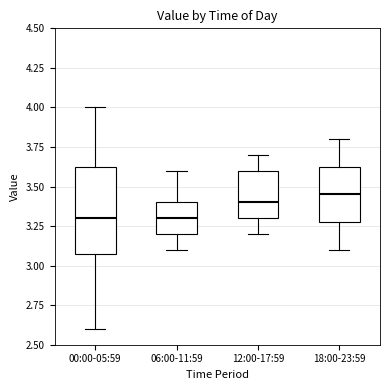

Where does the median line of the box for 00:00-05:59 sit on the y-axis? The values are not printed on the chart, so give them approximately, as read against the axis.

3.30